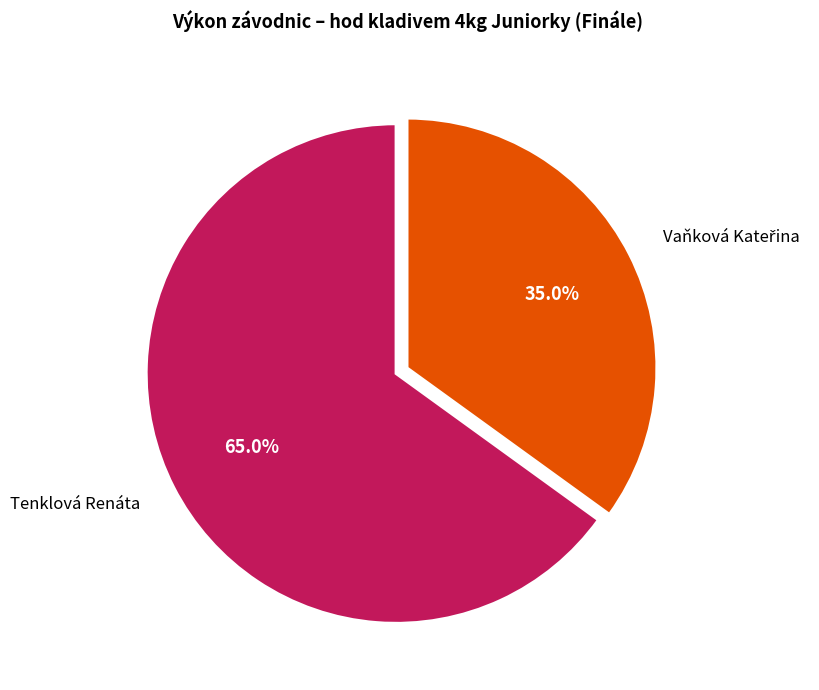

To the nearest percent, what is the difference between the largest and smallest slice percentages?

30%